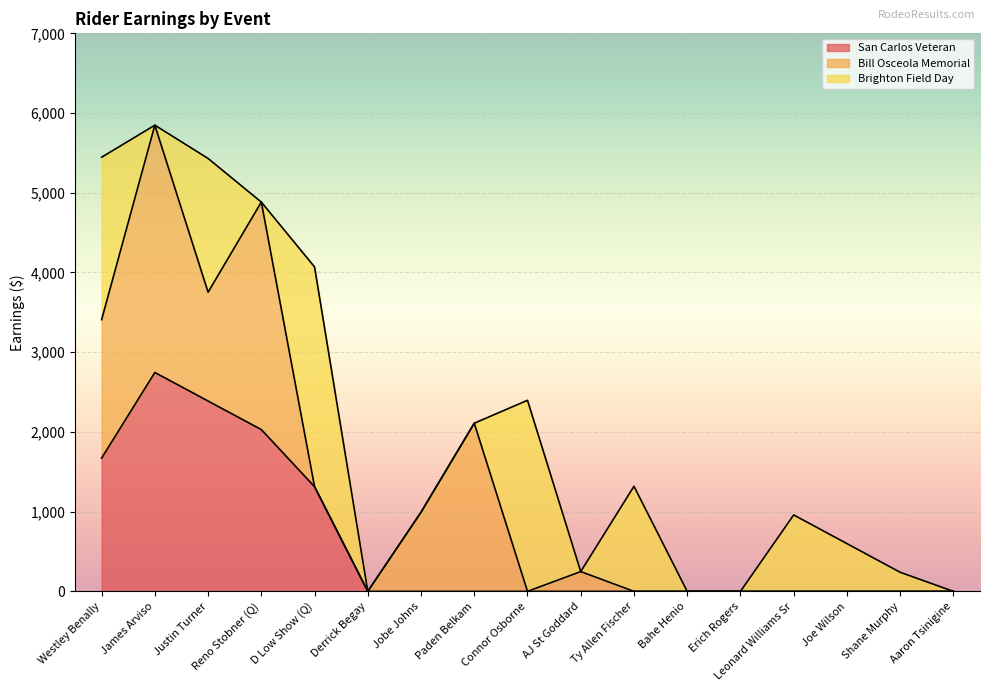

True or false: Bill Osceola Memorial has more than 0 points higher than both neighbors.

True